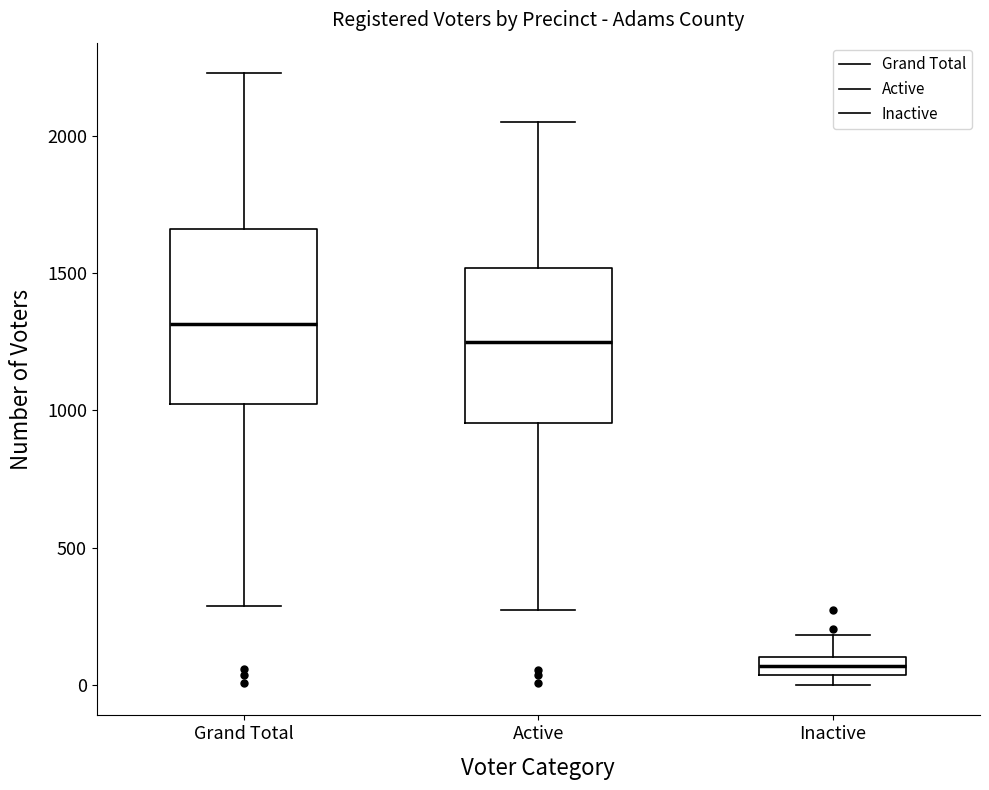

Which box's median line is the highest?

Grand Total